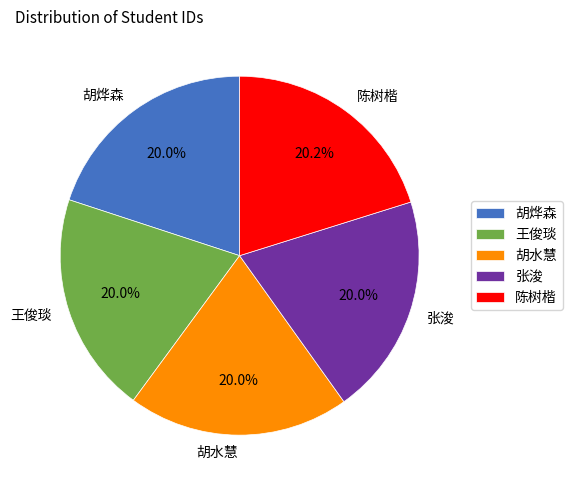

Is there any slice that represents more than half of the pie?

No